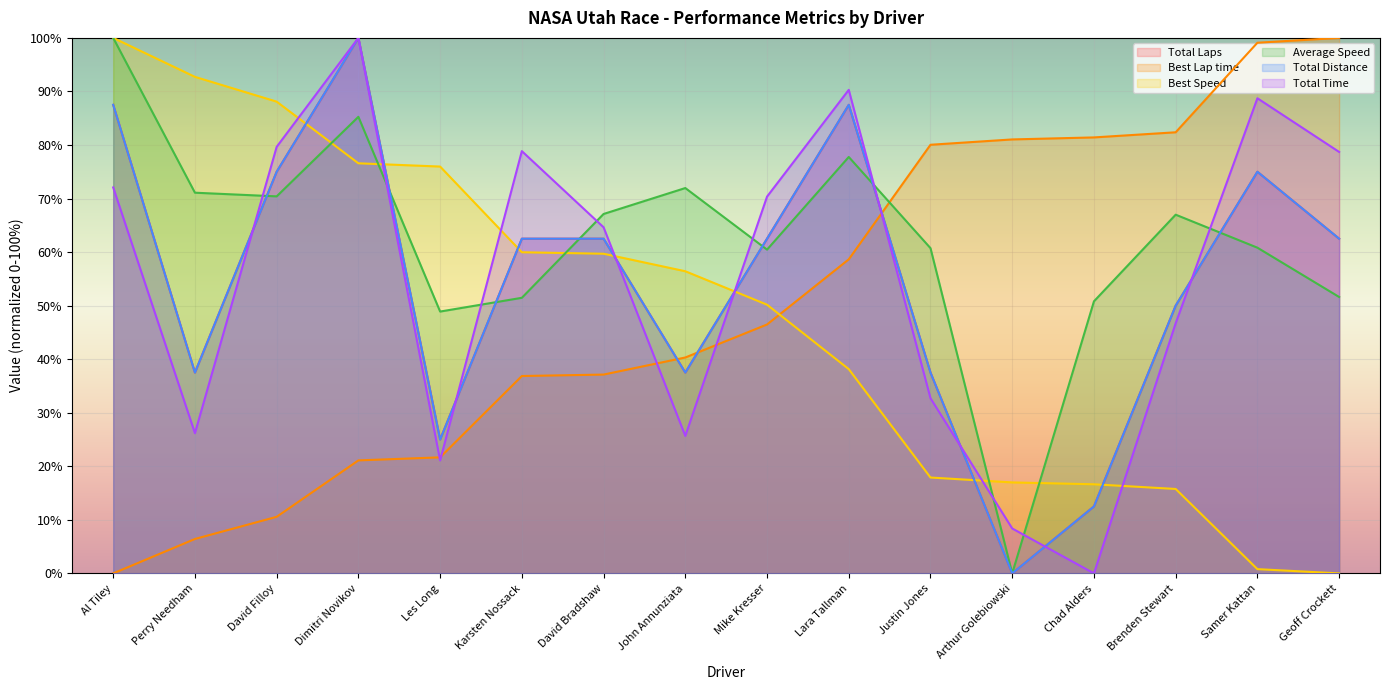

The Total Time series shows 0.0 at Chad Alders. True or false?

True